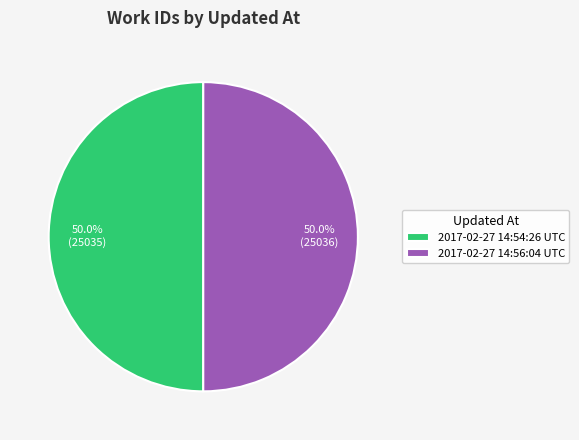

What percentage do 2017-02-27 14:56:04 UTC and 2017-02-27 14:54:26 UTC together represent?

100.0%